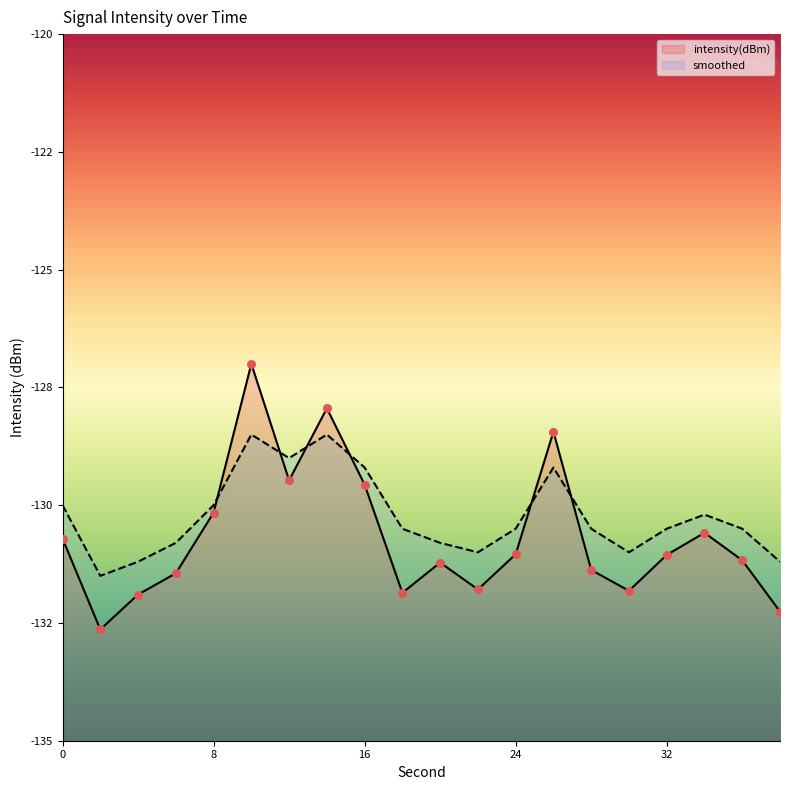

At which category is the sum across all series the highest?

10